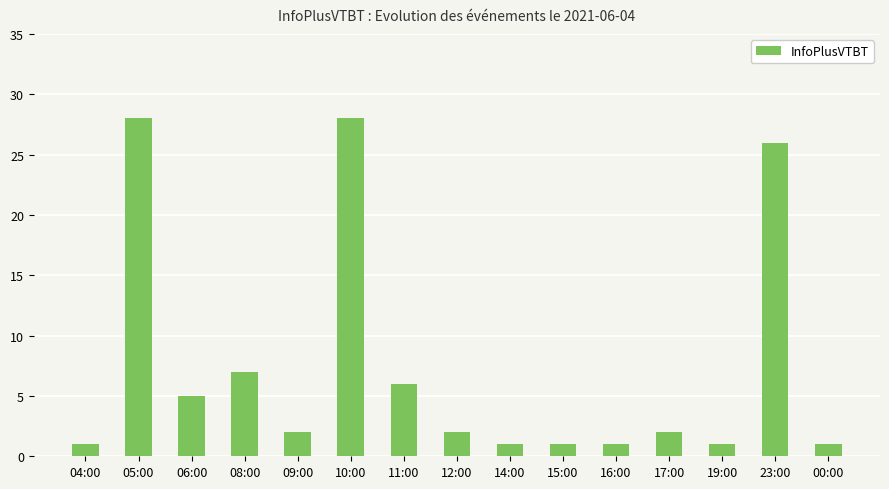

What is the average value?

7